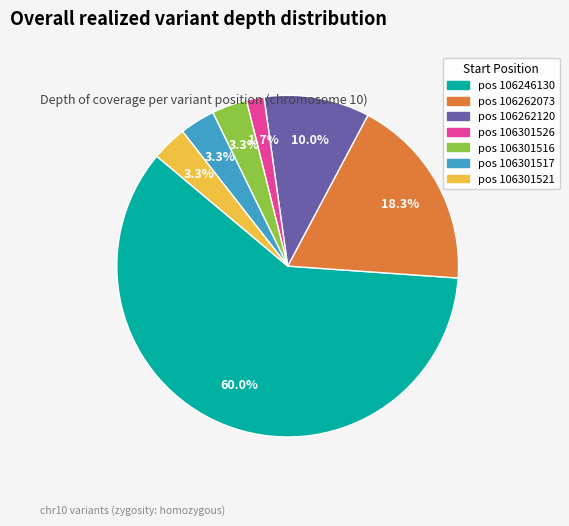

Which has a higher value, pos 106246130 or pos 106262120?

pos 106246130